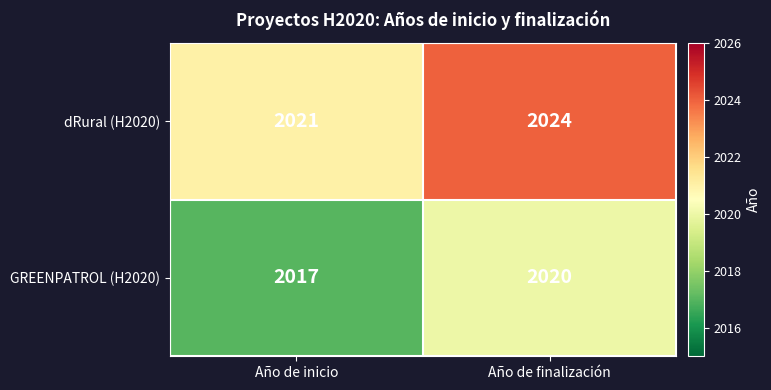

The value of dRural (H2020) at Año de inicio is 2021. True or false?

True